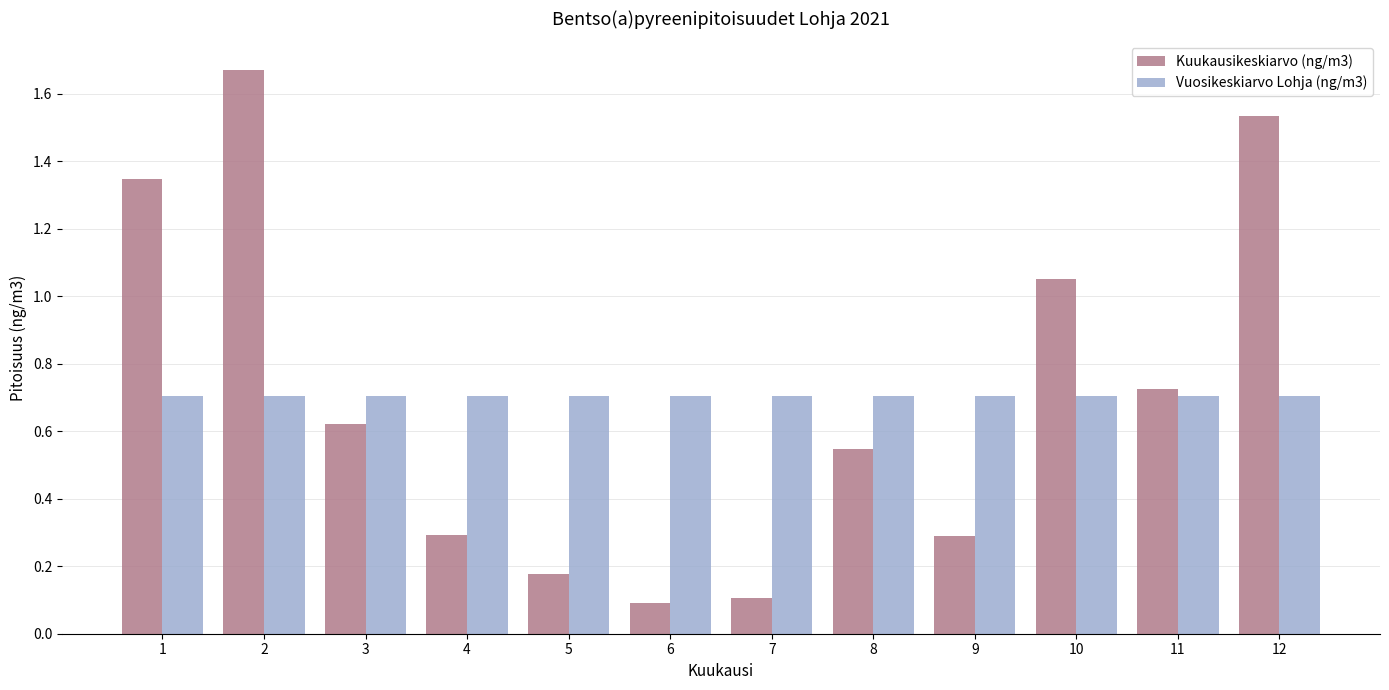

How many bars are there in each group?

2